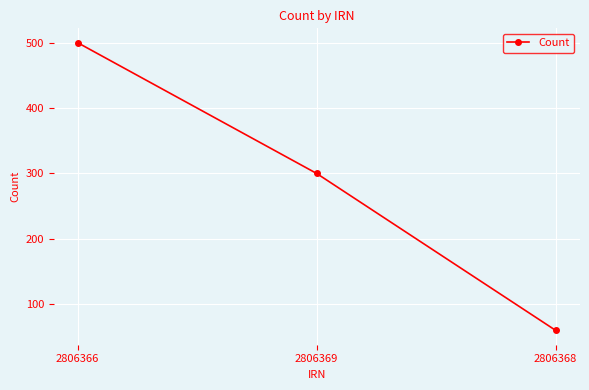

How many values are between 60 and 500?

3